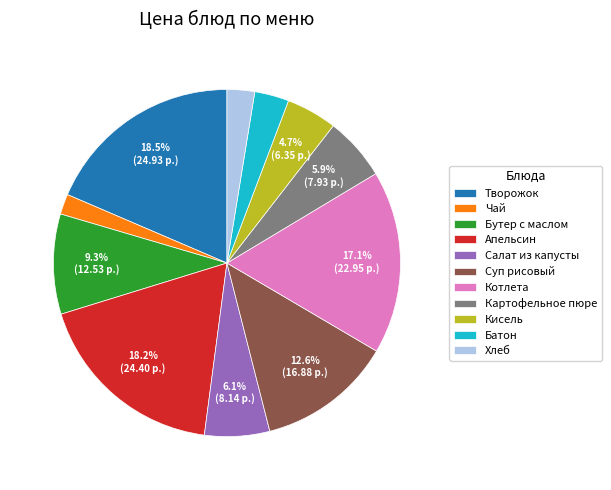

What percentage is NOT represented by Кисель?

95.3%